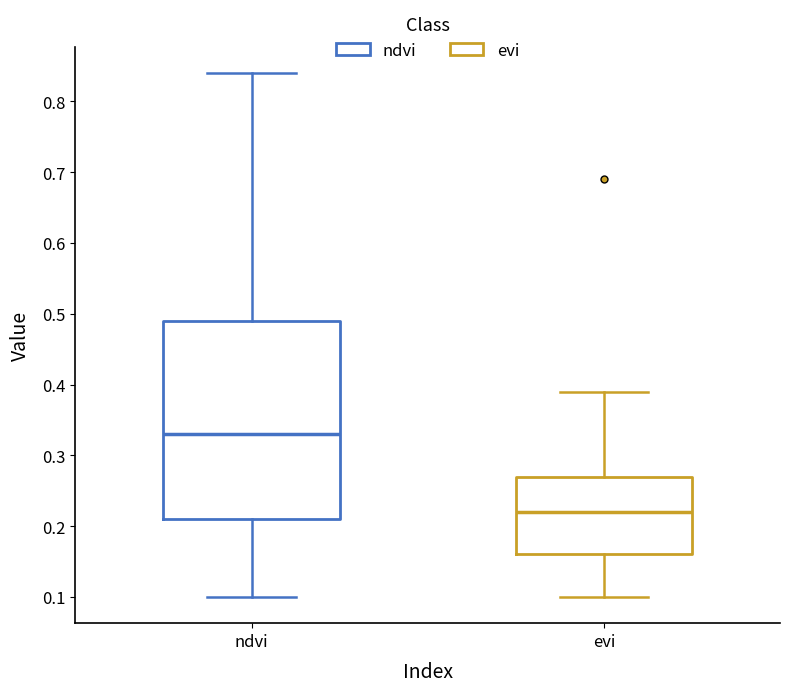

Reading left to right, transcribe this box plot: for each box, give where its median line is, the range the box spans, and where its two whiskers end, as read against the y-axis. The values are not printed on the chart, so give them approximately, as read against the axis.

ndvi: median 0.33, box 0.21 to 0.49, whiskers 0.10 to 0.84
evi: median 0.22, box 0.16 to 0.27, whiskers 0.10 to 0.39